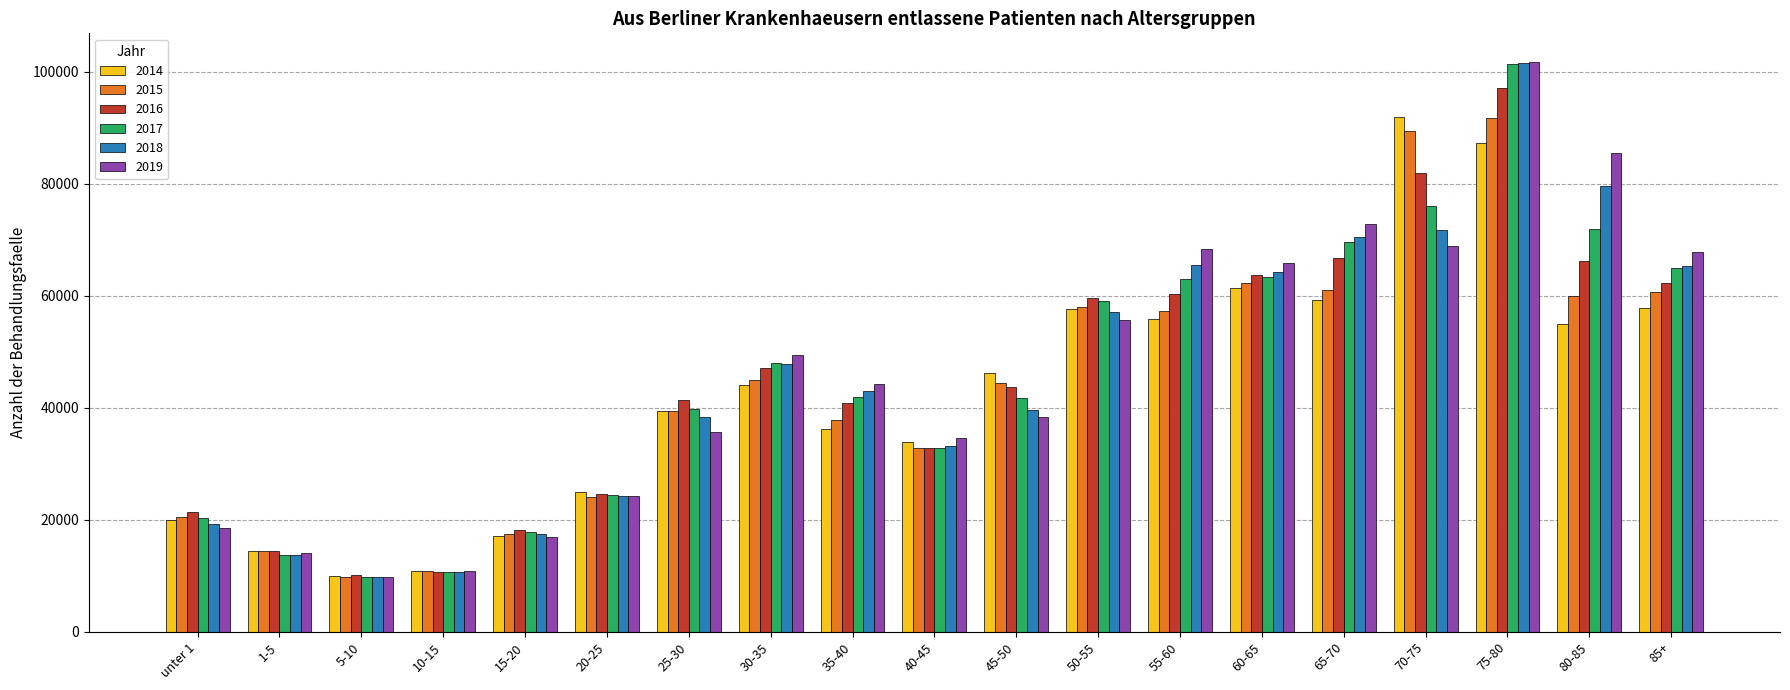

The value of 2014 at 50-55 is 57633. True or false?

True